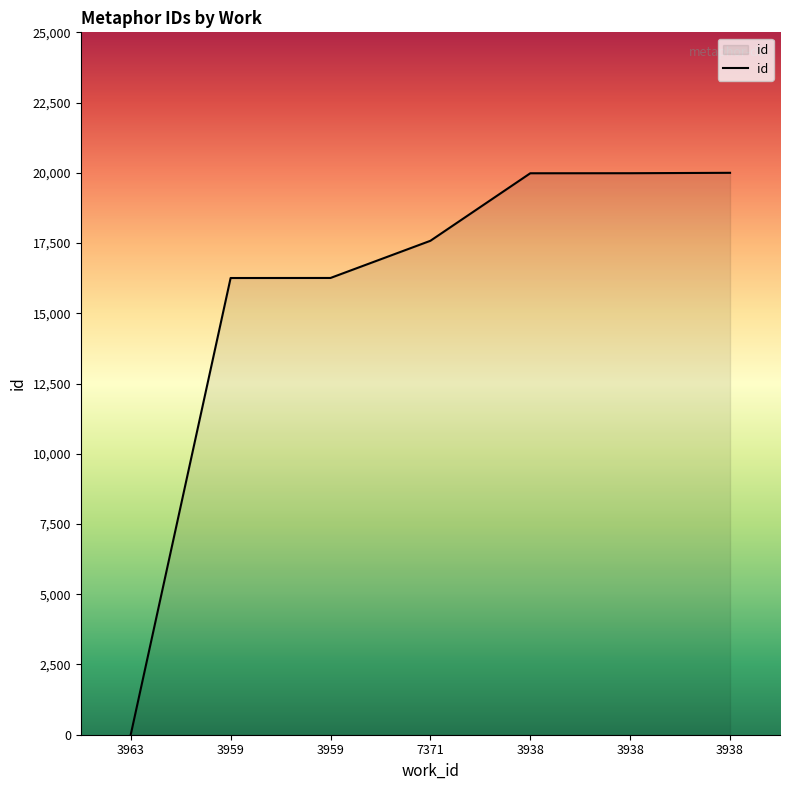

What is the greatest value displayed?

20000.0